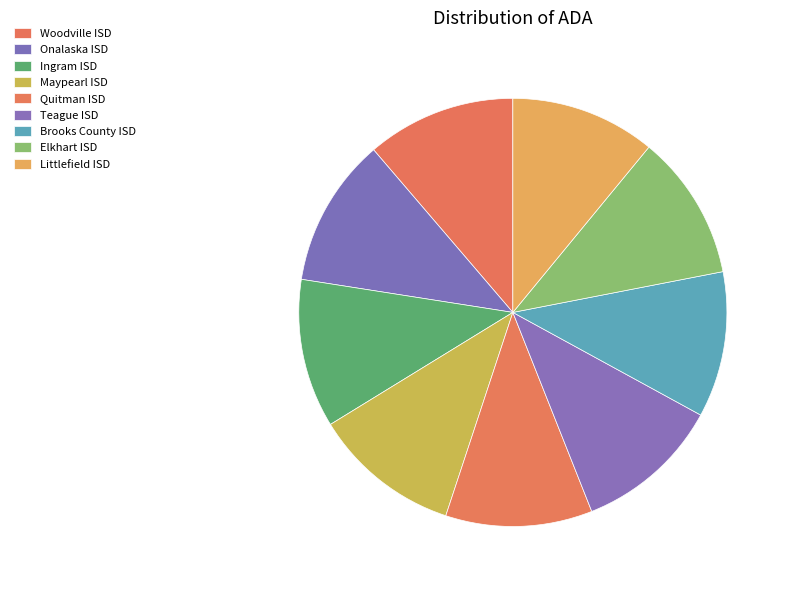

Combined, do Littlefield ISD and Brooks County ISD account for over 50%?

No